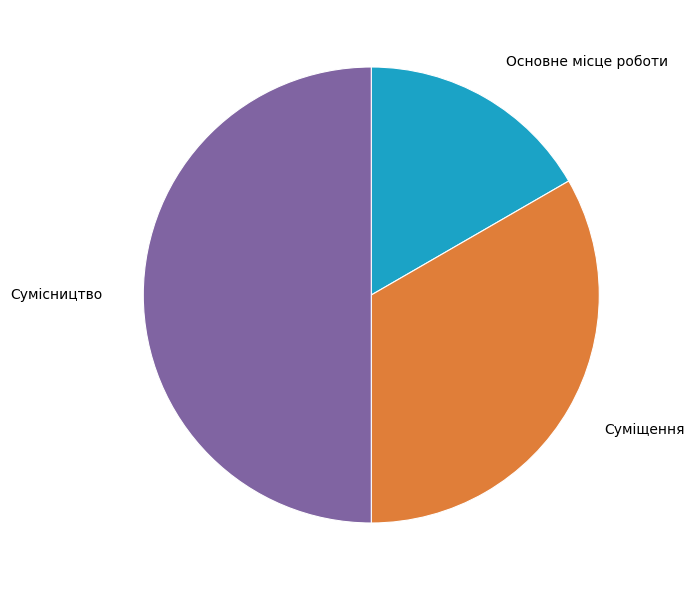

True or false: Сумісництво accounts for 50% of the total.

True